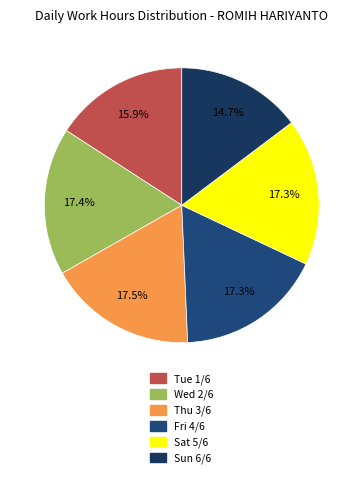

How many slices are in this pie chart?

6